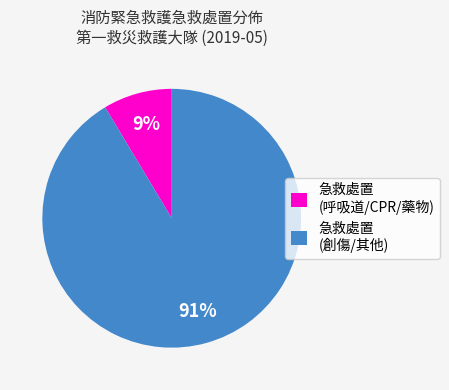

Which has a higher value, 急救處置 (呼吸道/CPR/藥物) or 急救處置 (創傷/其他)?

急救處置 (創傷/其他)